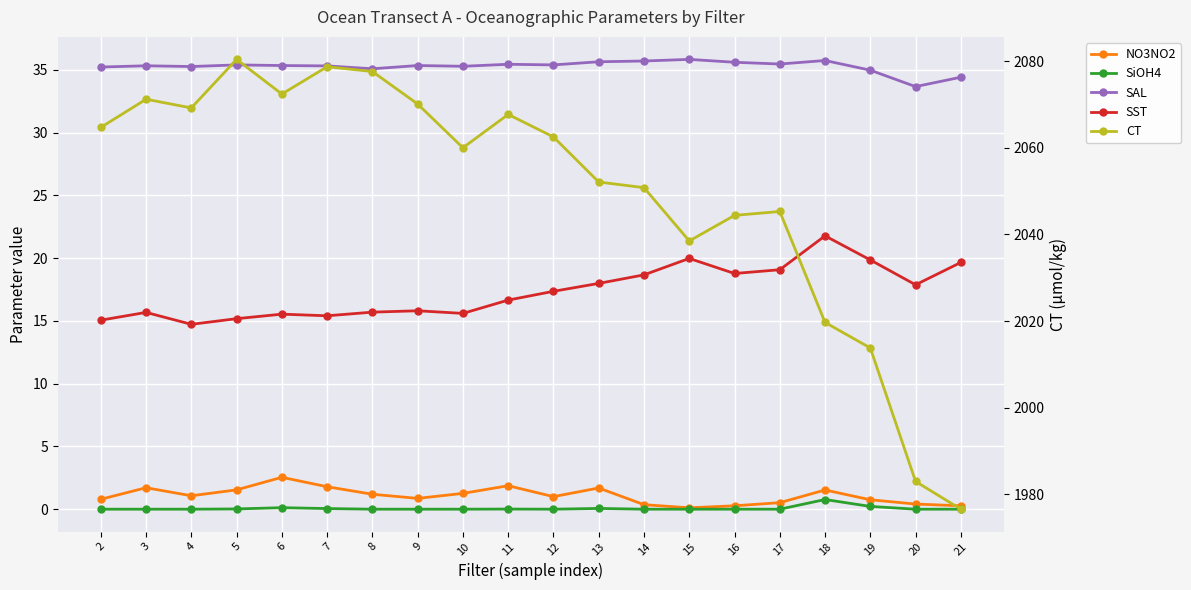

Which category has the highest value across all series?

5